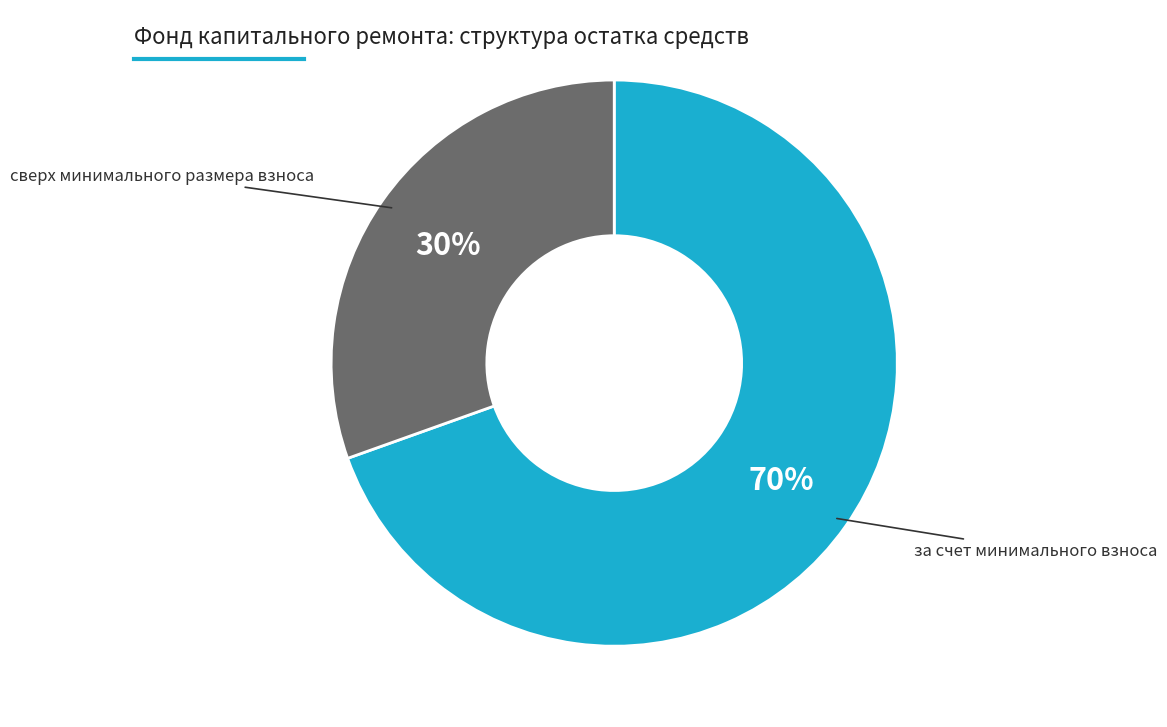

Between сверх минимального размера взноса and за счет минимального взноса, which is larger?

за счет минимального взноса